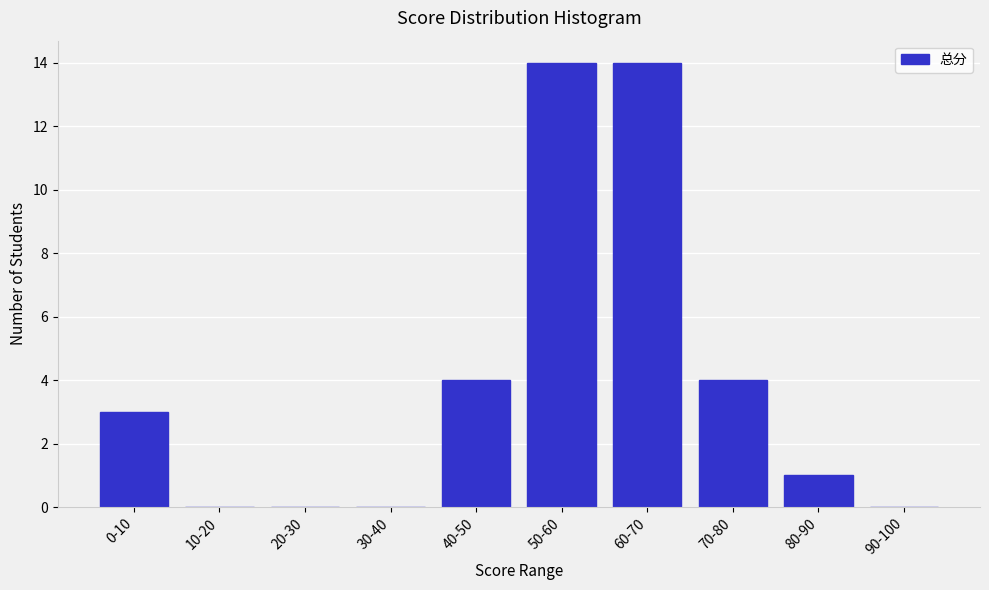

Reading left to right, list all the values displayed in this chart.

0-10=3	10-20=0	20-30=0	30-40=0	40-50=4	50-60=14	60-70=14	70-80=4	80-90=1	90-100=0